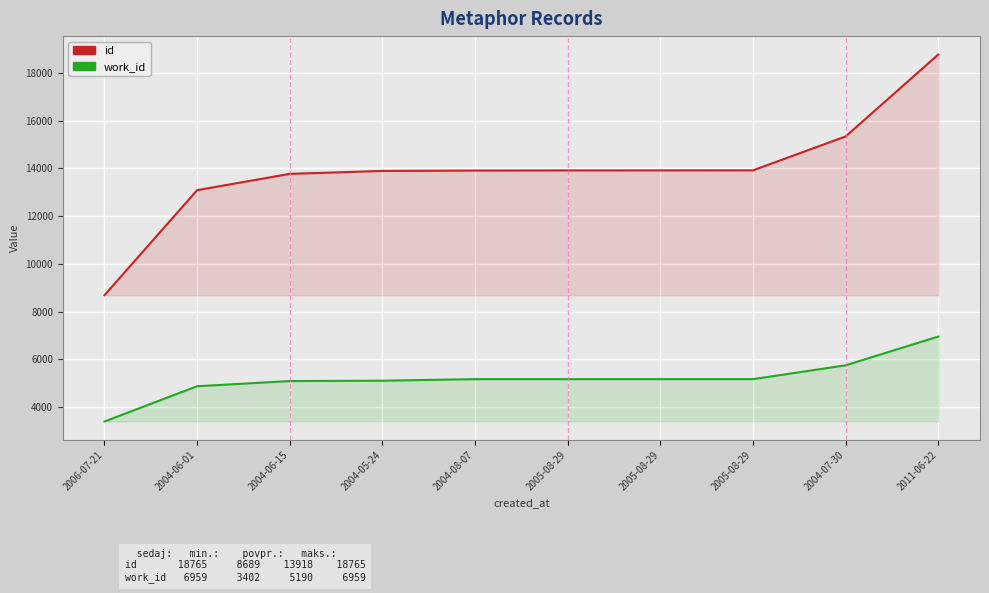

At 2011-06-22, list the series in order from smallest to largest.

work_id, id